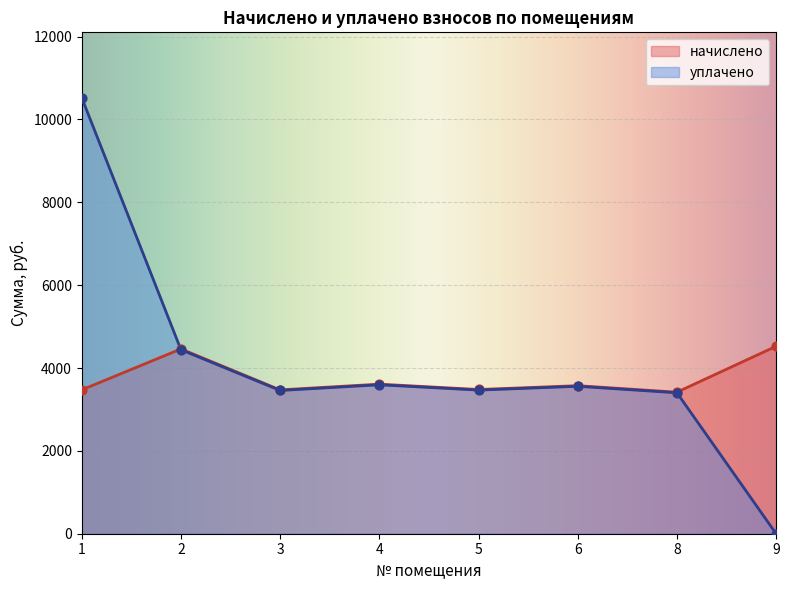

Is the value of уплачено at 2 greater than the value of начислено at 1?

Yes